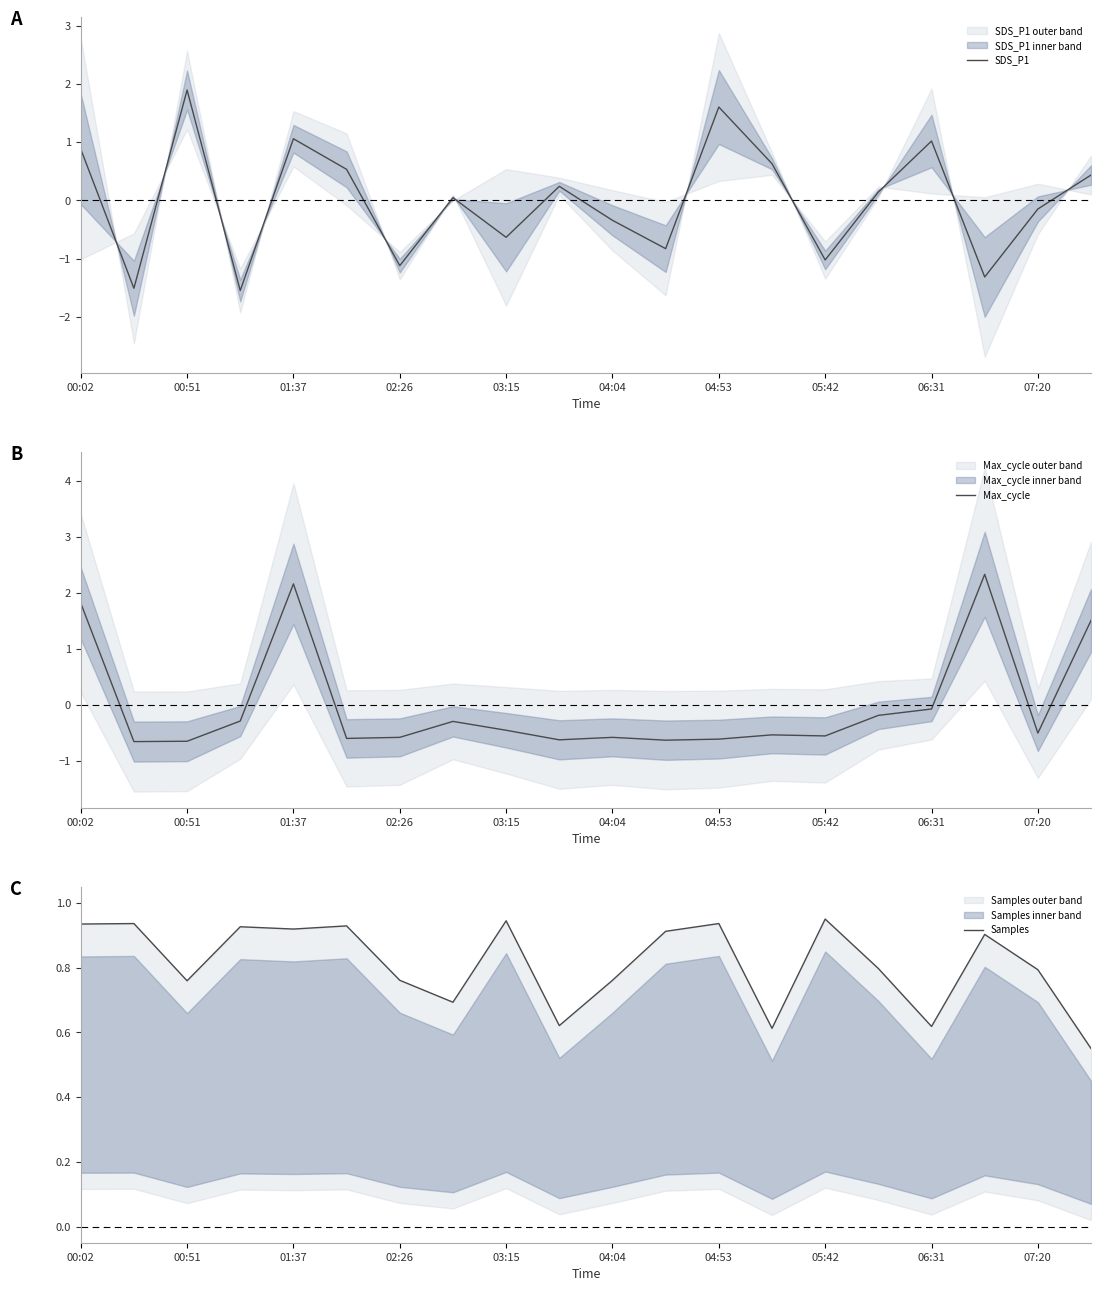

The SDS_P1 series shows 1.6 at 04:53. True or false?

True